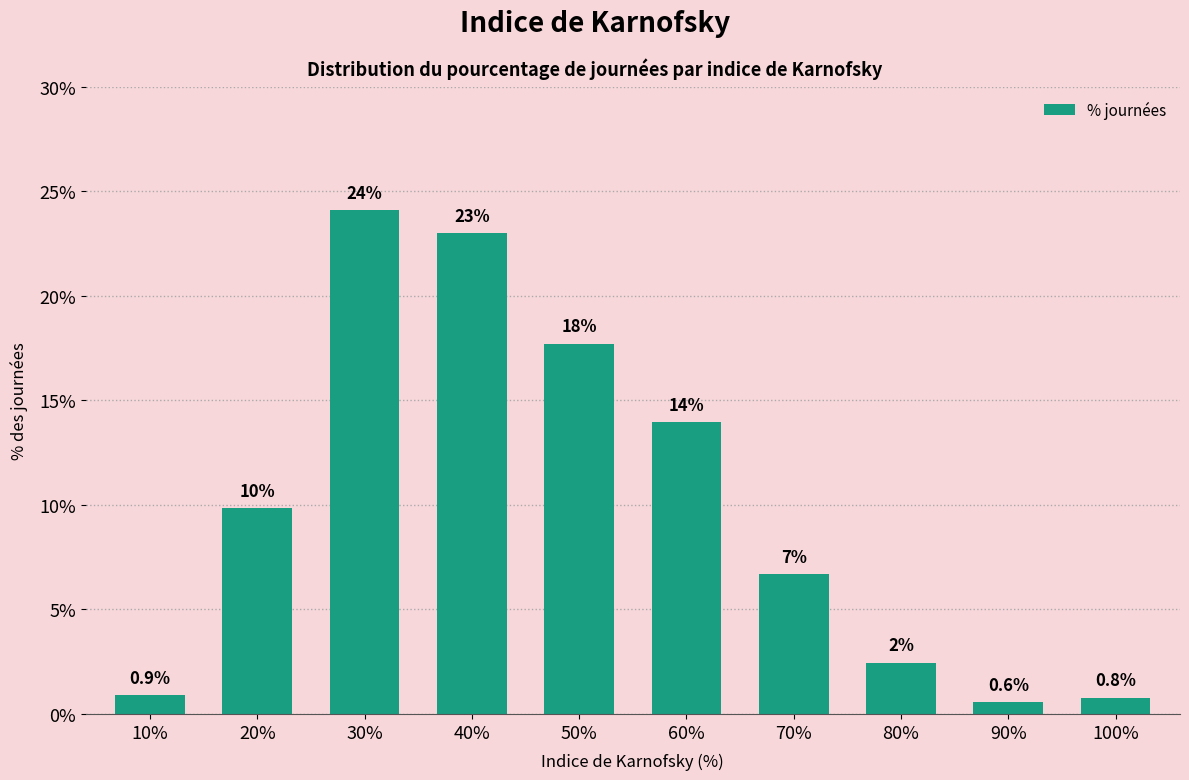

List the labels in order of value, largest first.

30%, 40%, 50%, 60%, 20%, 70%, 80%, 10%, 100%, 90%